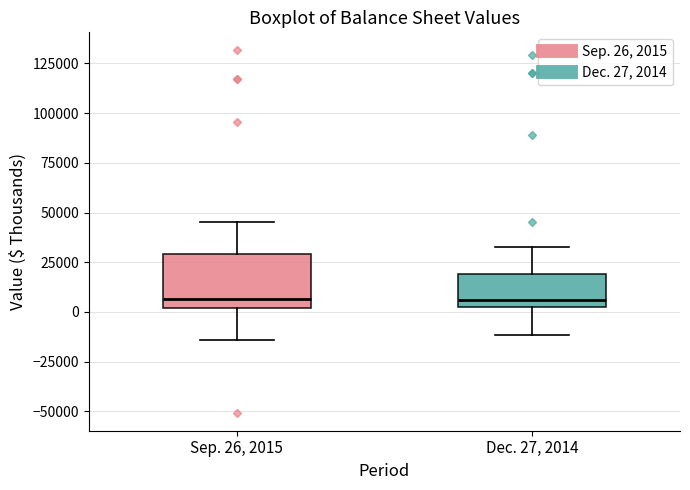

Where does the lower whisker of the box for Sep. 26, 2015 end on the y-axis? The values are not printed on the chart, so give them approximately, as read against the axis.

-15000